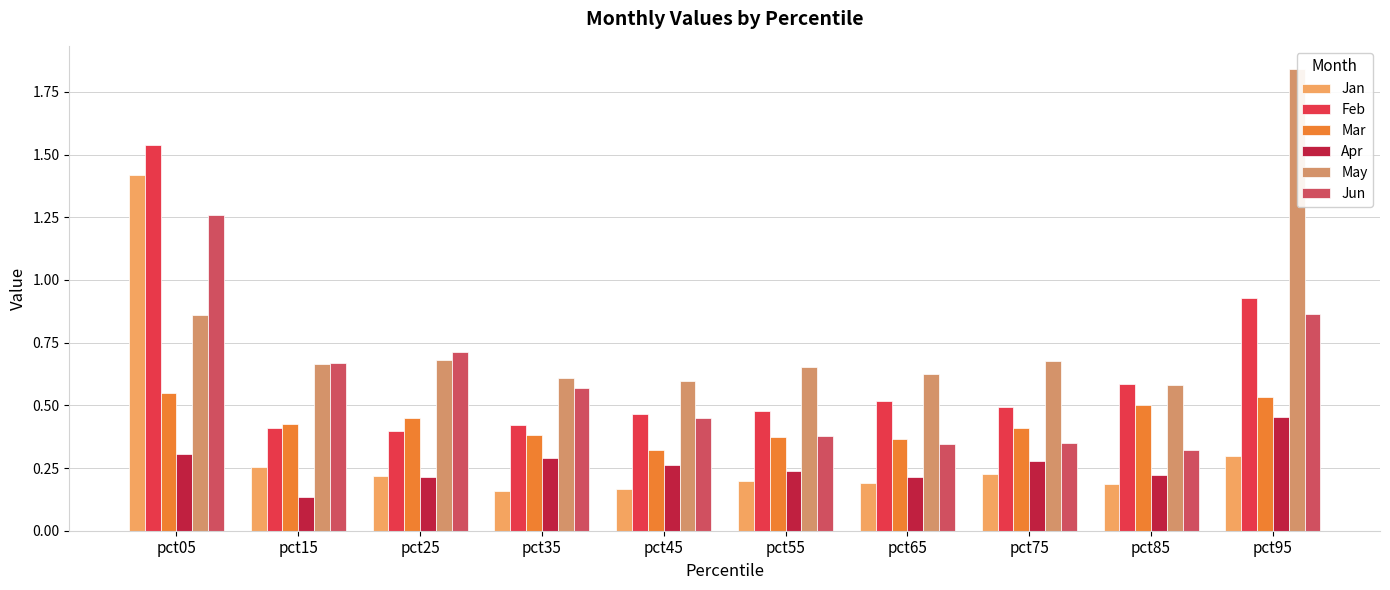

How many distinct data groups are displayed?

6